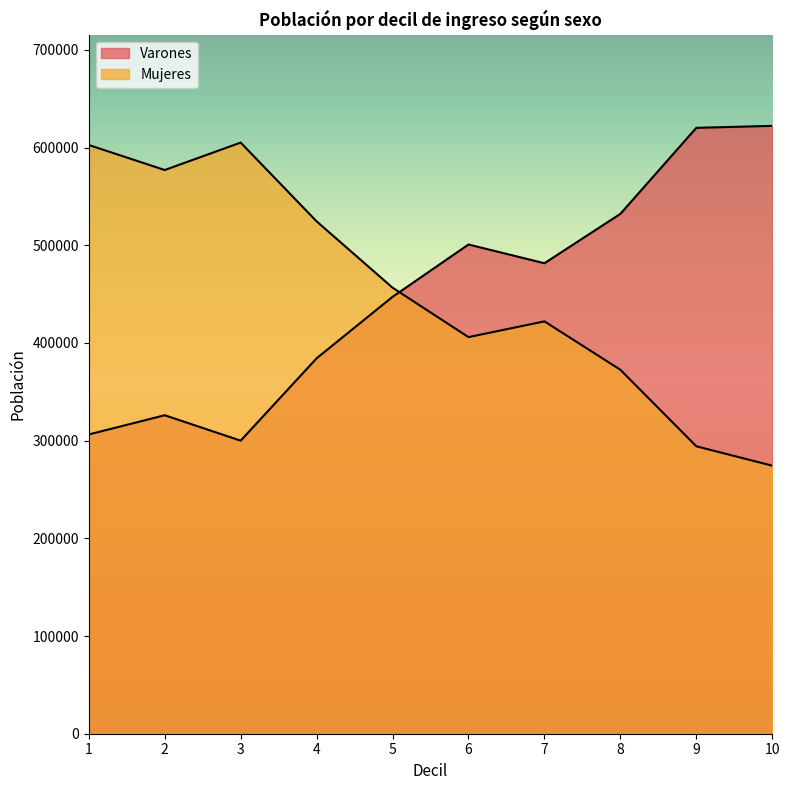

How many data points in Varones are above 481600?

4